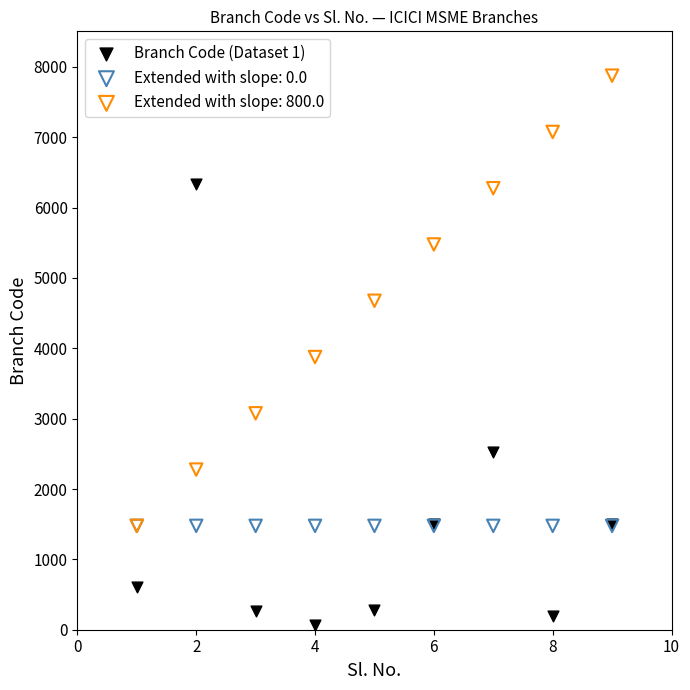

Across all series, what Y value is closest to 3968?

3876.3